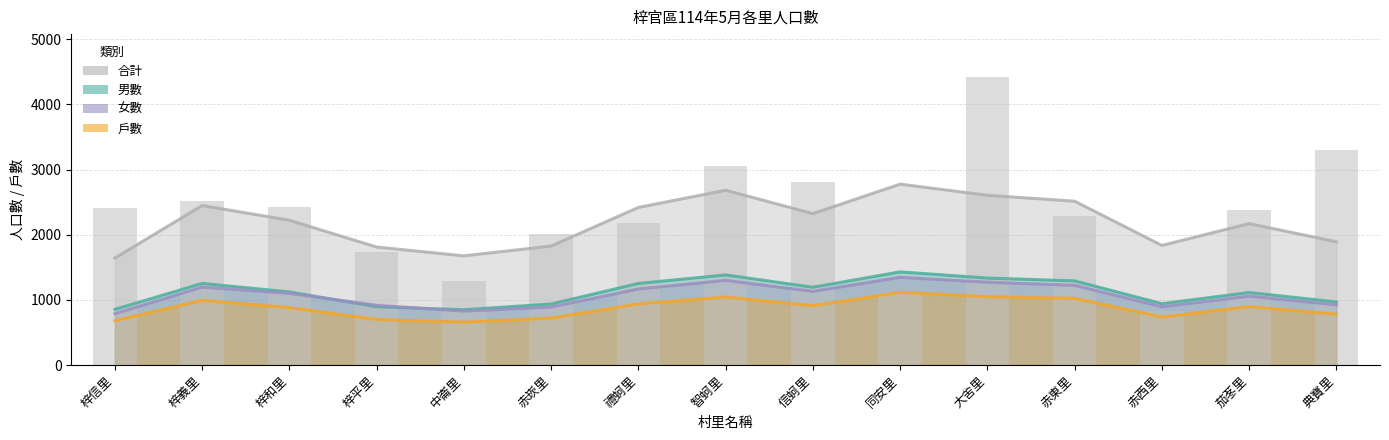

Which category has the highest value across all series?

大舍里